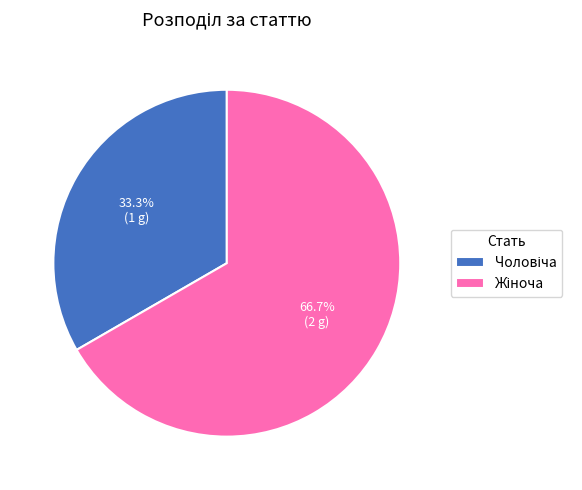

Is there a majority slice in this chart?

Yes